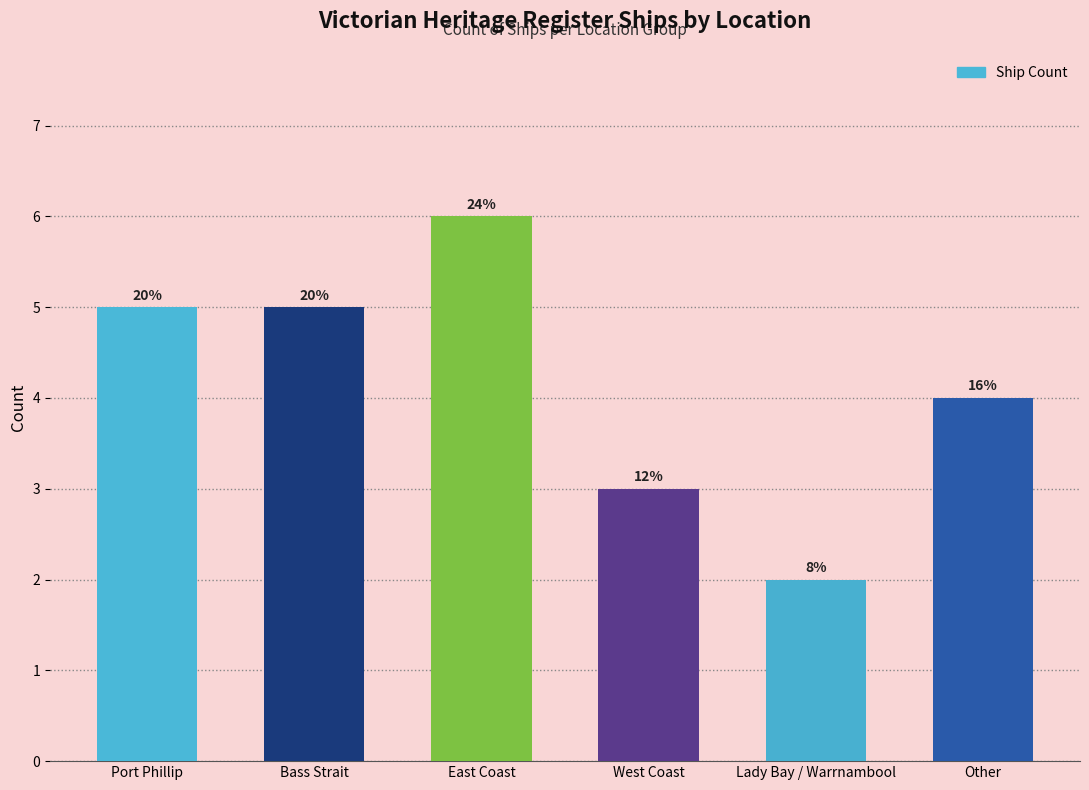

The value at East Coast is 11. True or false?

False